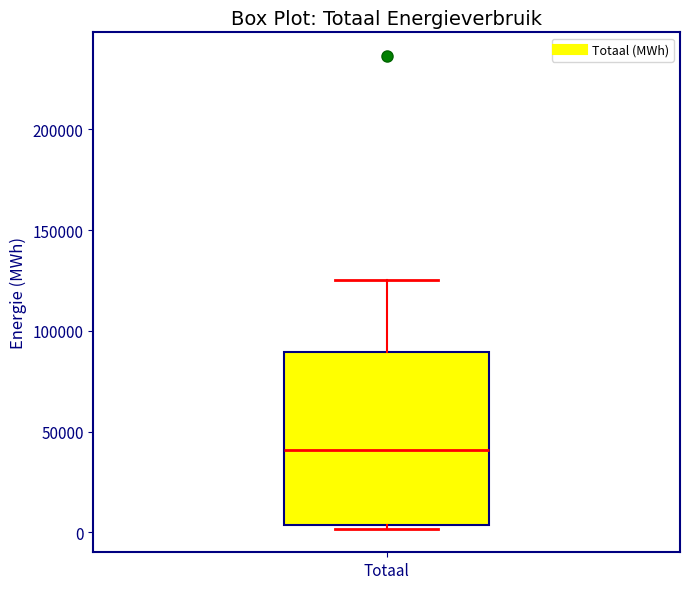

Where does the median line of the box for Totaal sit on the y-axis? The values are not printed on the chart, so give them approximately, as read against the axis.

40000